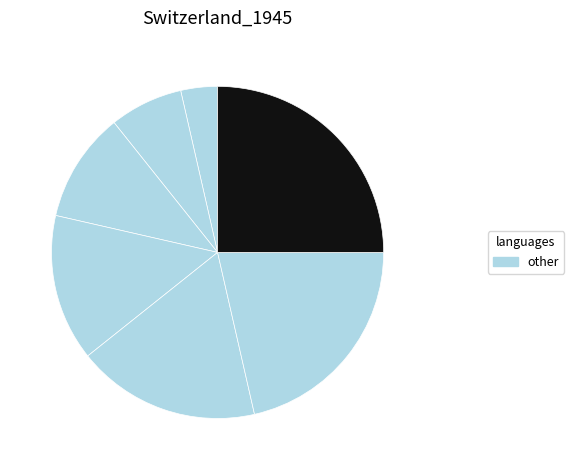

How many slices are in this pie chart?

7